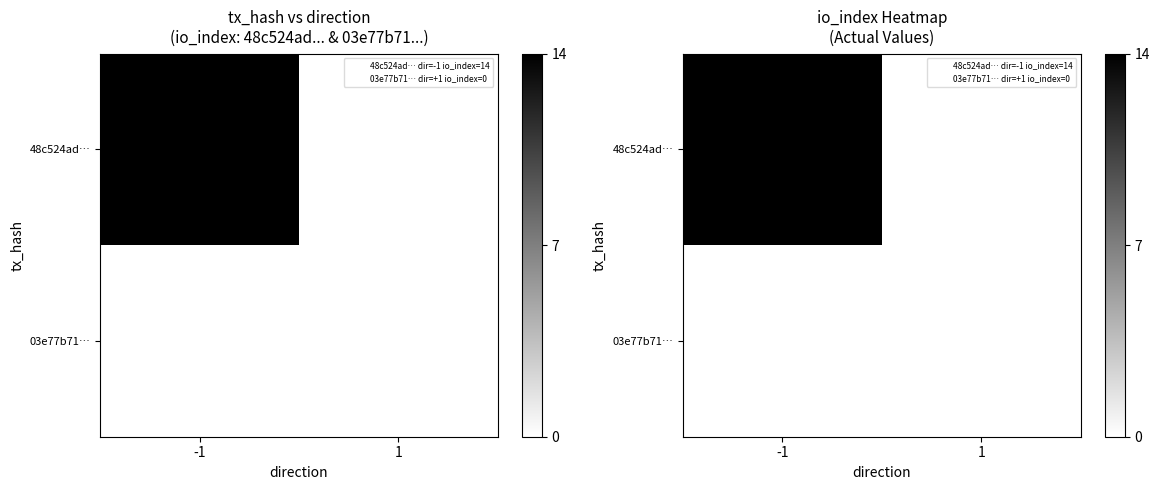

What is the greatest value displayed?

14